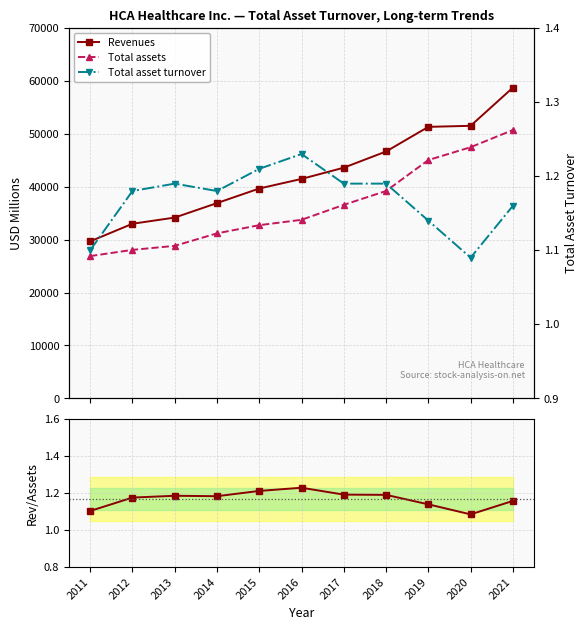

At 2012, list the series in order from smallest to largest.

Rev / Assets ratio, Total asset turnover, Total assets, Revenues